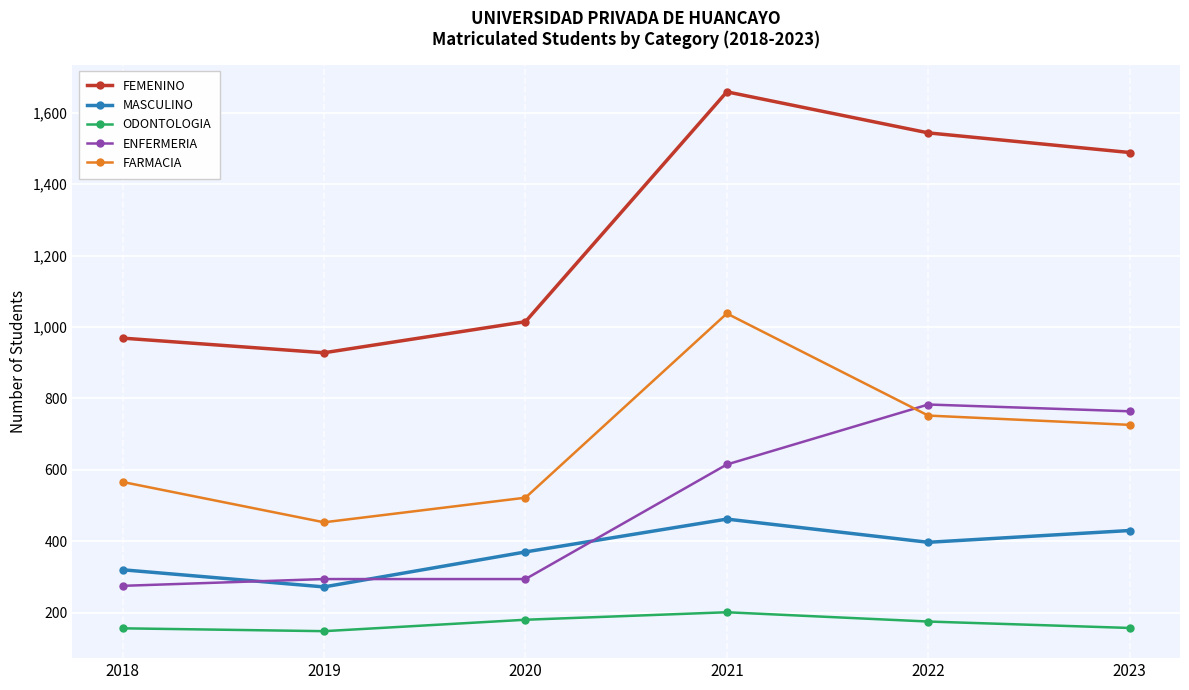

What is the difference between the maximum and minimum values in the ENFERMERIA series?

508